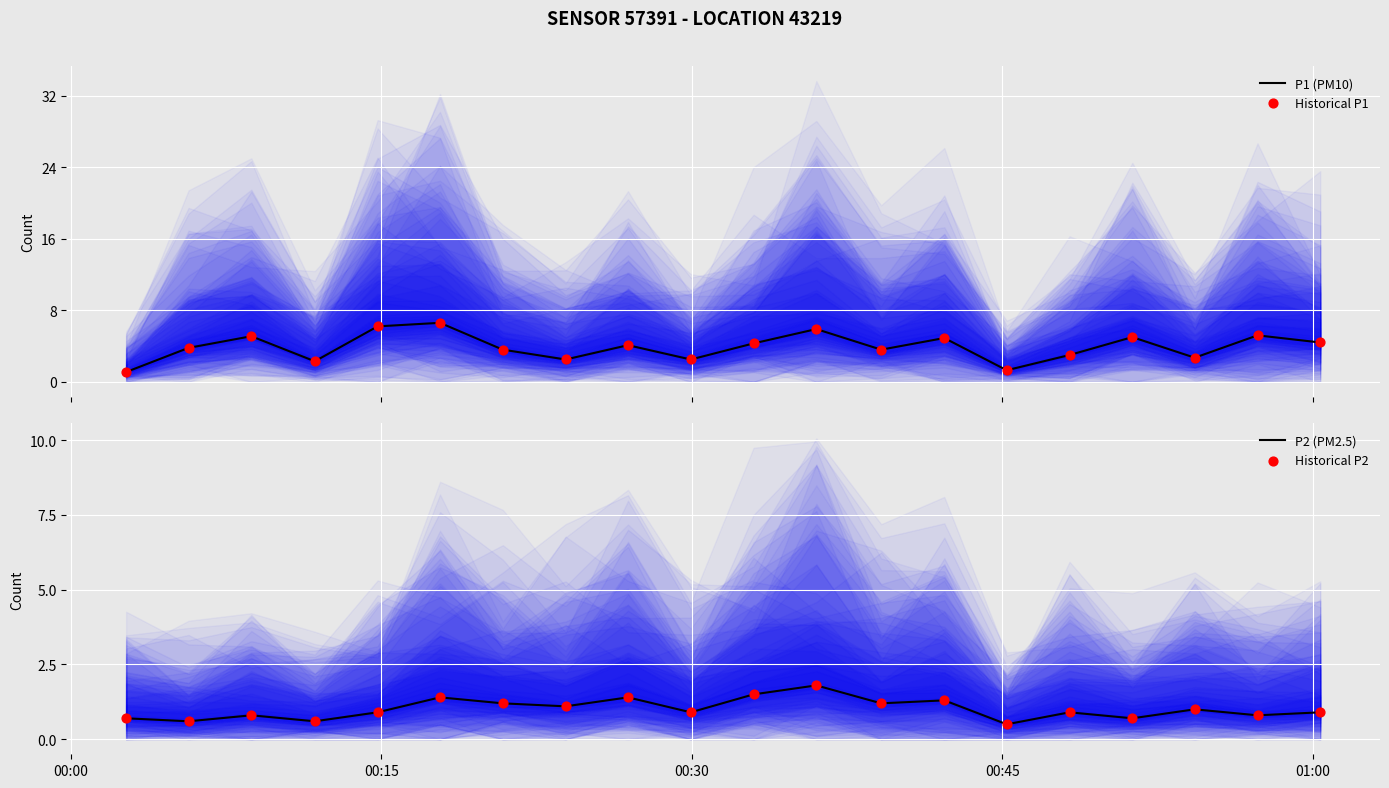

What are all the series names shown in the legend?

P1 (PM10), Historical P1, P2 (PM2.5), Historical P2